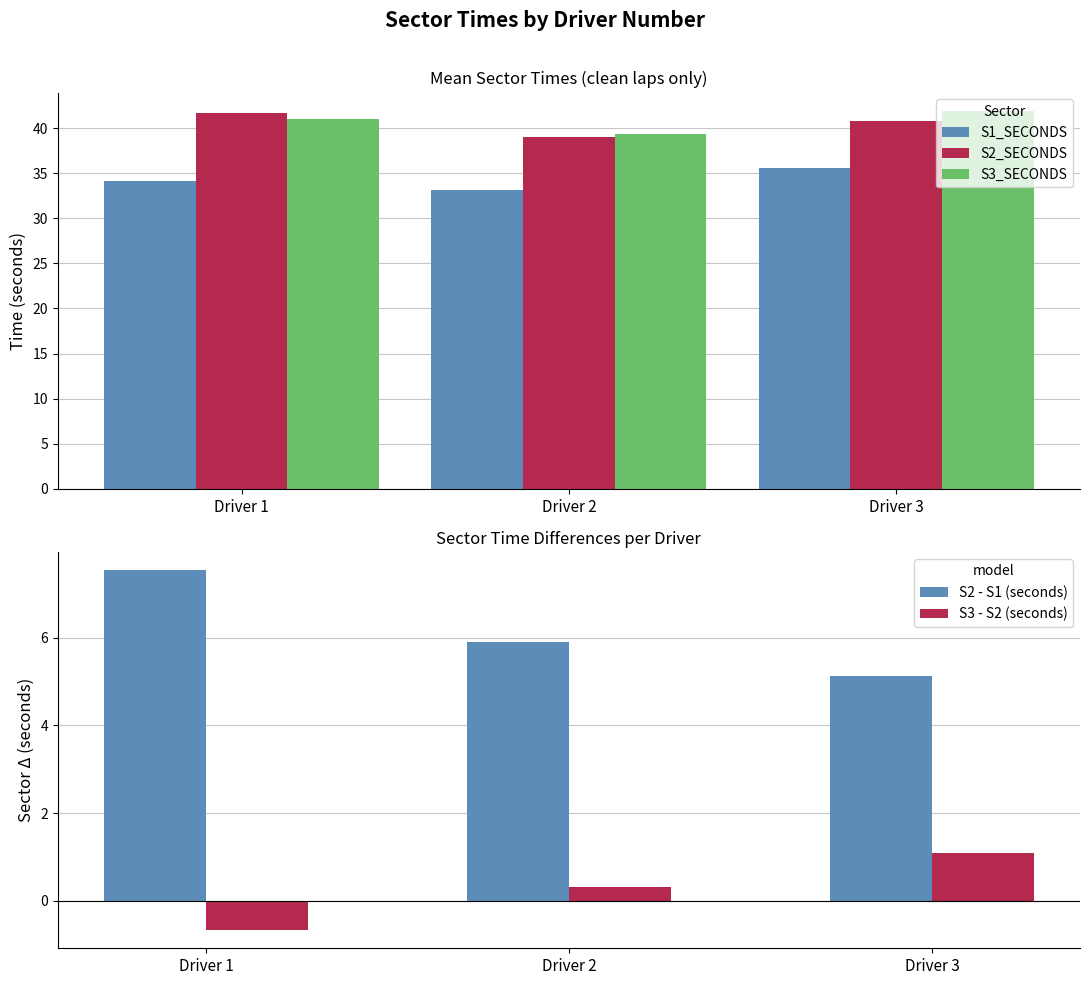

What is the sum of all S1_SECONDS values?

102.9